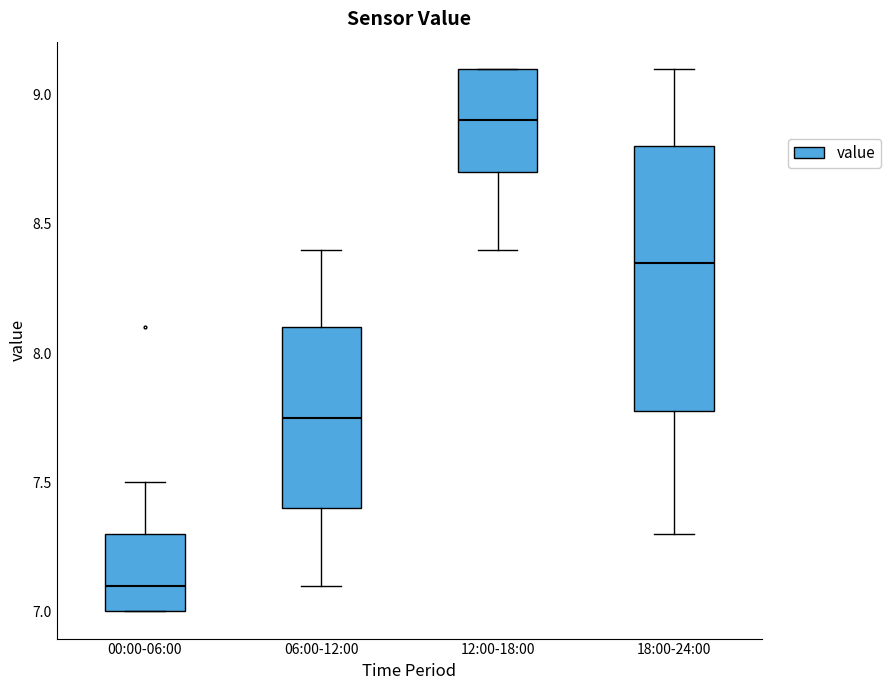

Which box is the tallest, from its lower edge to its upper edge?

18:00-24:00